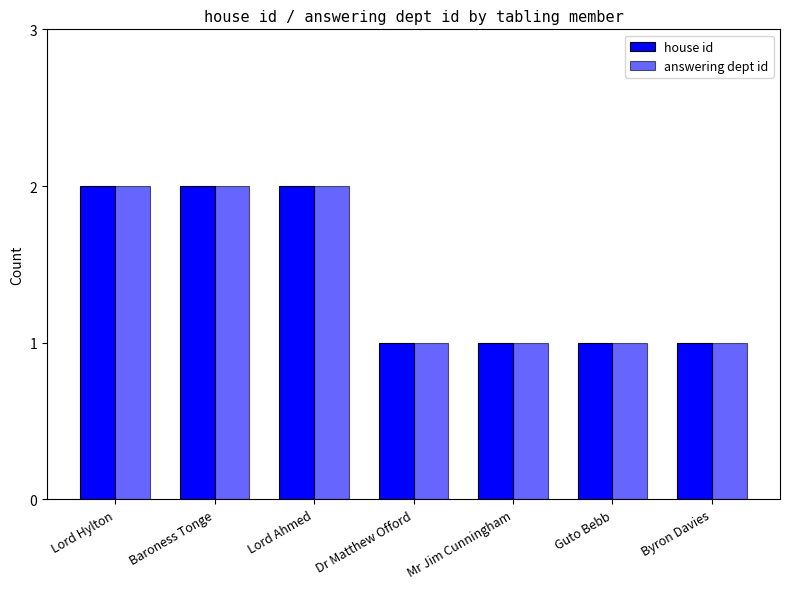

What is the average value of the house id series?

1